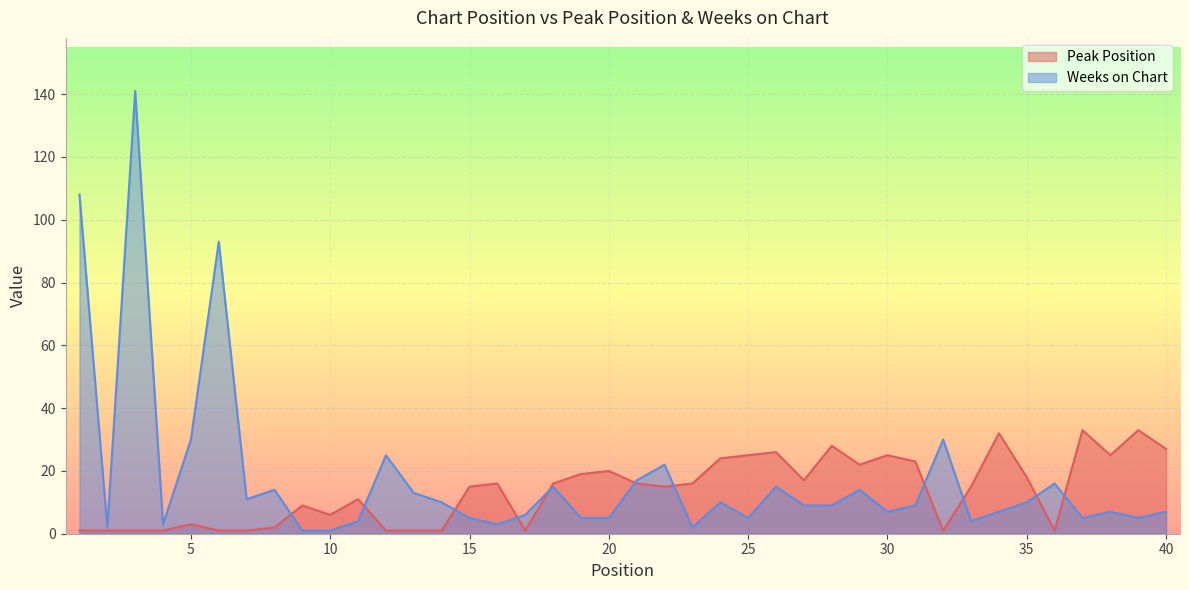

At which label is Peak Position closest to 17?

27